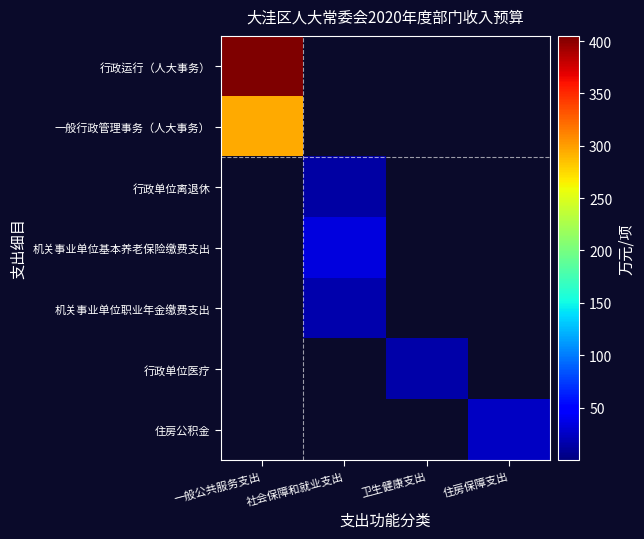

At 卫生健康支出, list the series in order from smallest to largest.

行政运行（人大事务）, 一般行政管理事务（人大事务）, 行政单位离退休, 机关事业单位基本养老保险缴费支出, 机关事业单位职业年金缴费支出, 住房公积金, 行政单位医疗